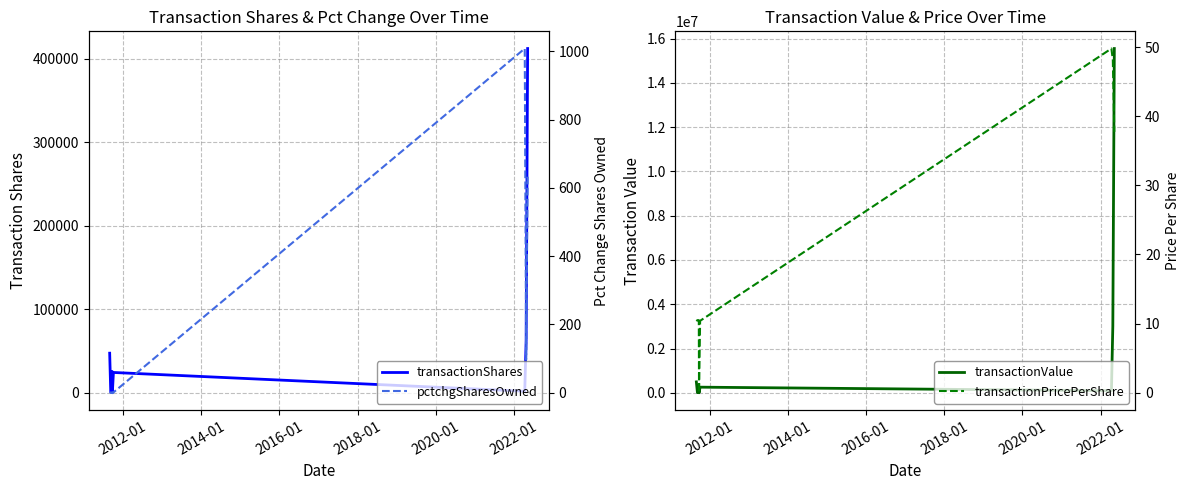

True or false: transactionValue and transactionPricePerShare intersect in this chart.

False